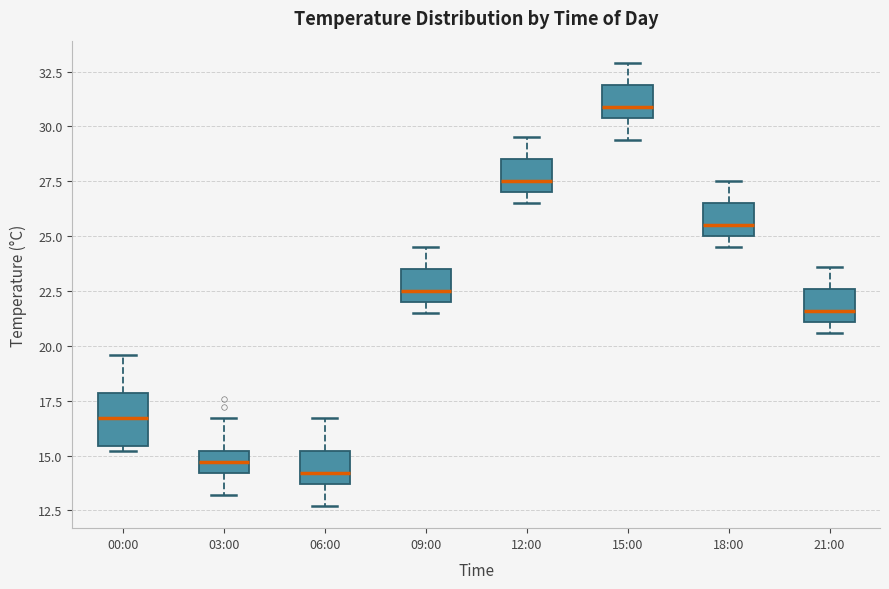

Which box is the tallest, from its lower edge to its upper edge?

00:00